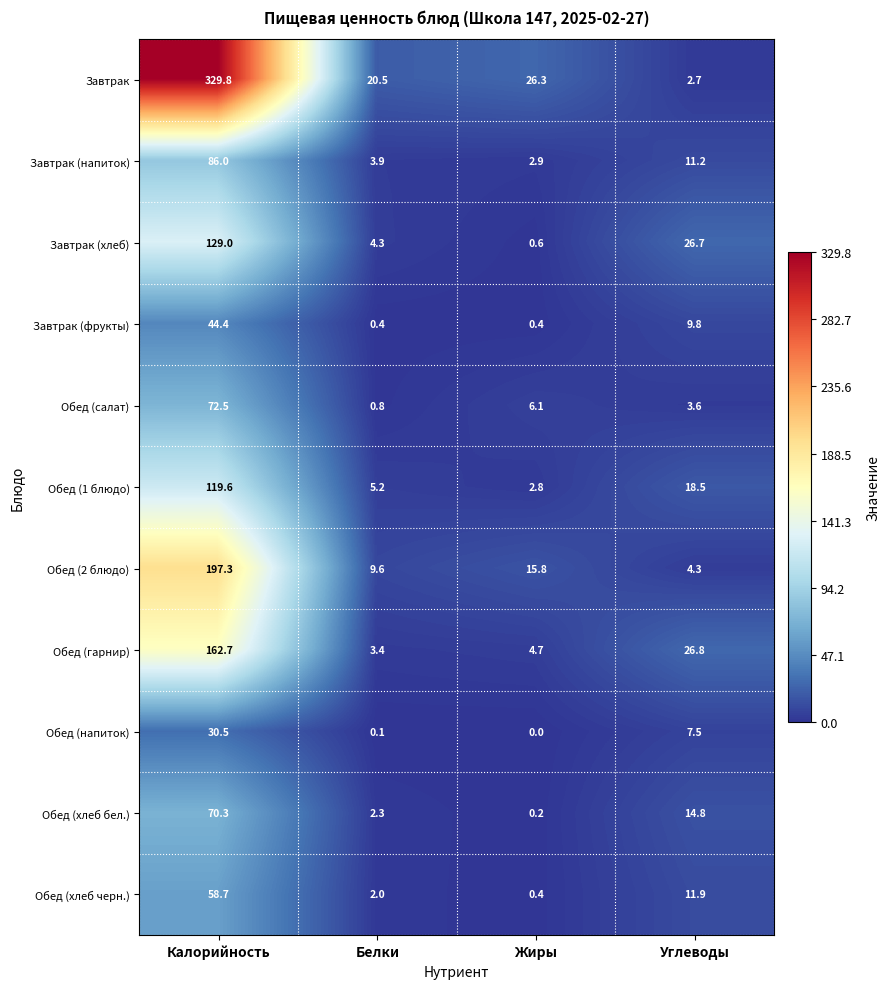

True or false: Обед (салат) has a value of 0.8 at Белки.

True